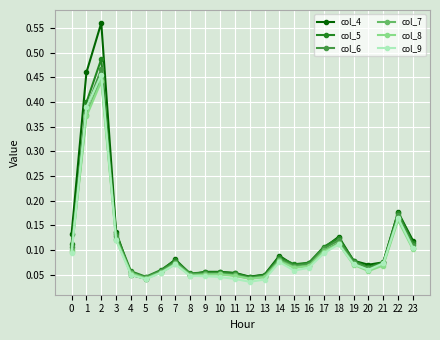

At which category does col_8 reach its first local peak?

2